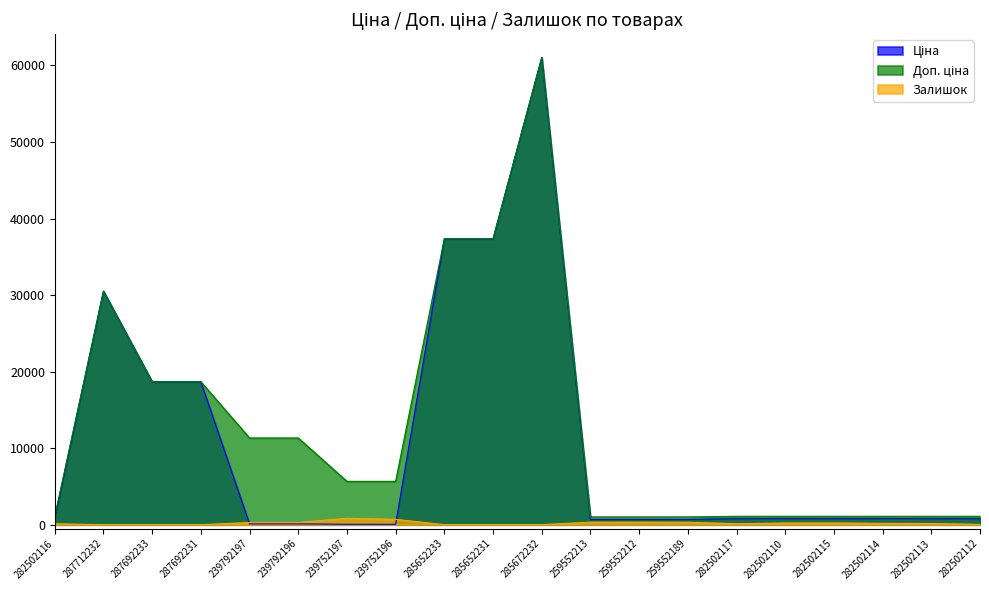

List the series in order of their peak value, lowest first.

Залишок, Ціна, Доп. ціна